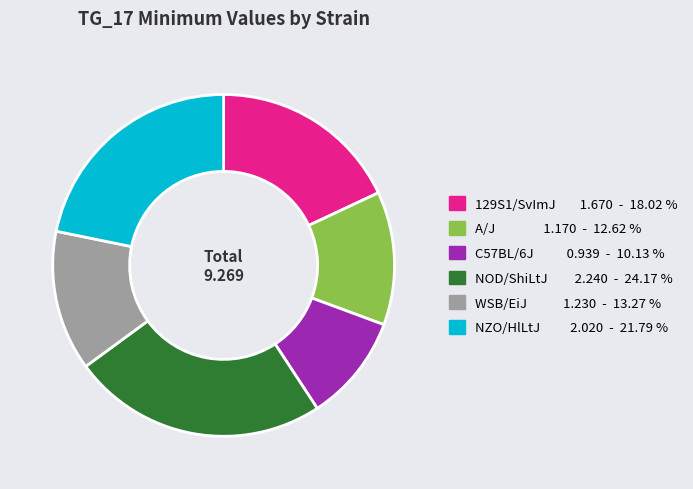

How many segments does this pie chart have?

6